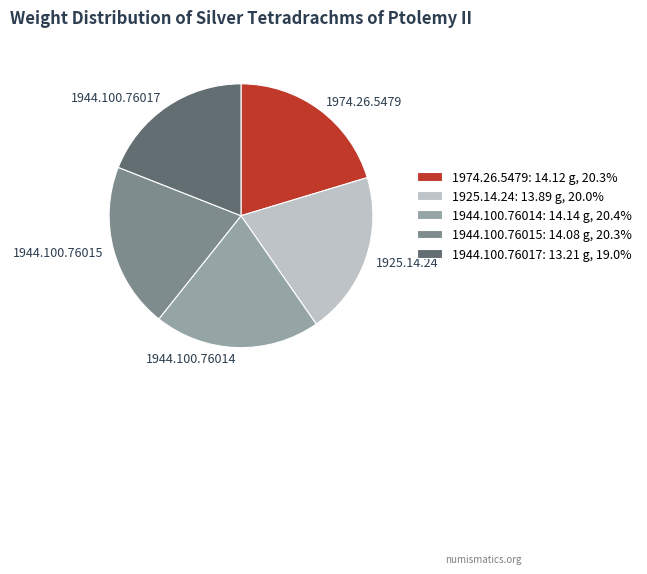

Is the sum of 1925.14.24 and 1944.100.76017 greater than half?

No